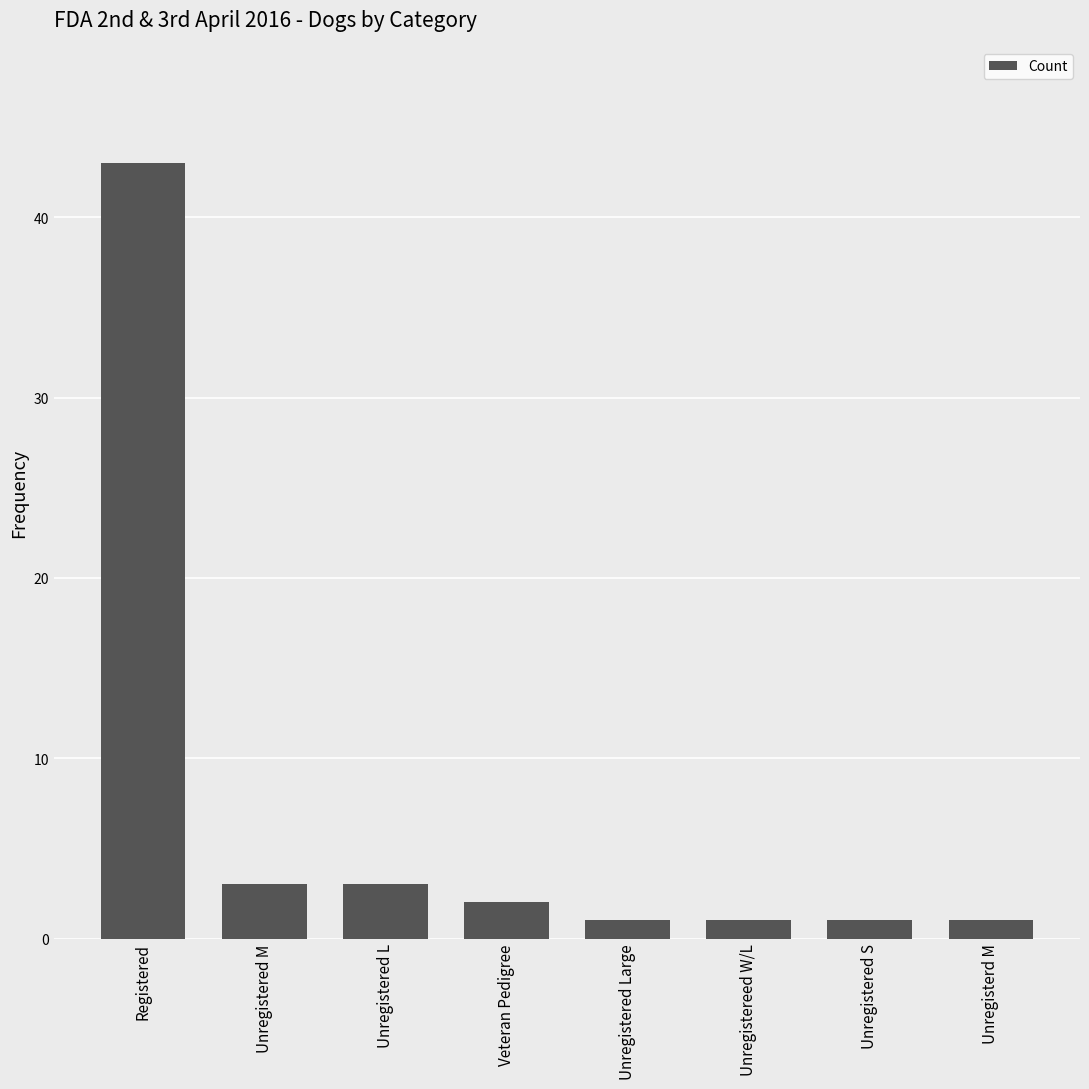

What is the sum of all values?

55